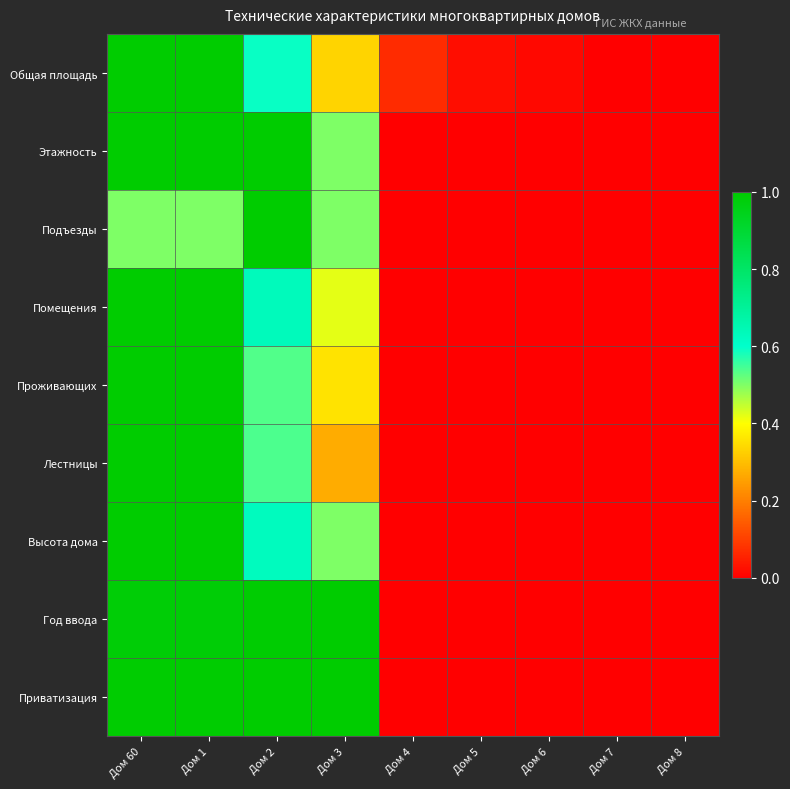

Reading left to right, transcribe all the data shown in this chart.

Общая площадь: Дом 60=1.0	Дом 1=1.0	Дом 2=0.6	Дом 3=0.3	Дом 4=0.1	Дом 5=0.0	Дом 6=0.0	Дом 7=0.0	Дом 8=0.0
Этажность: Дом 60=1.0	Дом 1=1.0	Дом 2=1.0	Дом 3=0.5	Дом 4=0.0	Дом 5=0.0	Дом 6=0.0	Дом 7=0.0	Дом 8=0.0
Подъезды: Дом 60=0.5	Дом 1=0.5	Дом 2=1.0	Дом 3=0.5	Дом 4=0.0	Дом 5=0.0	Дом 6=0.0	Дом 7=0.0	Дом 8=0.0
Помещения: Дом 60=1.0	Дом 1=1.0	Дом 2=0.6	Дом 3=0.4	Дом 4=0.0	Дом 5=0.0	Дом 6=0.0	Дом 7=0.0	Дом 8=0.0
Проживающих: Дом 60=1.0	Дом 1=1.0	Дом 2=0.5	Дом 3=0.4	Дом 4=0.0	Дом 5=0.0	Дом 6=0.0	Дом 7=0.0	Дом 8=0.0
Лестницы: Дом 60=1.0	Дом 1=1.0	Дом 2=0.5	Дом 3=0.3	Дом 4=0.0	Дом 5=0.0	Дом 6=0.0	Дом 7=0.0	Дом 8=0.0
Высота дома: Дом 60=1.0	Дом 1=1.0	Дом 2=0.6	Дом 3=0.5	Дом 4=0.0	Дом 5=0.0	Дом 6=0.0	Дом 7=0.0	Дом 8=0.0
Год ввода: Дом 60=1.0	Дом 1=1.0	Дом 2=1.0	Дом 3=1.0	Дом 4=0.0	Дом 5=0.0	Дом 6=0.0	Дом 7=0.0	Дом 8=0.0
Приватизация: Дом 60=1.0	Дом 1=1.0	Дом 2=1.0	Дом 3=1.0	Дом 4=0.0	Дом 5=0.0	Дом 6=0.0	Дом 7=0.0	Дом 8=0.0